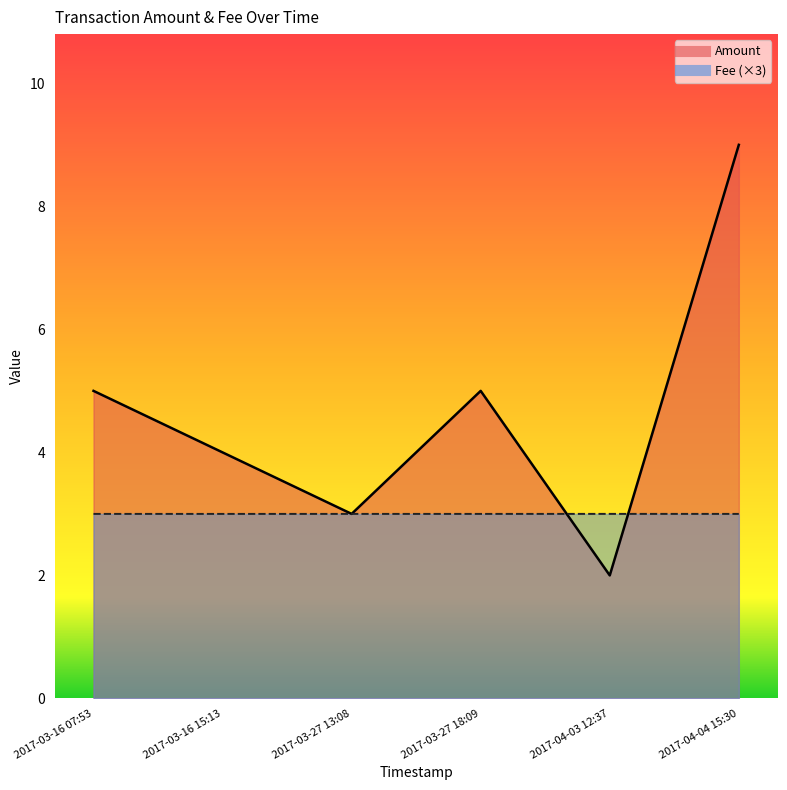

Which series has the largest total across all categories?

Amount